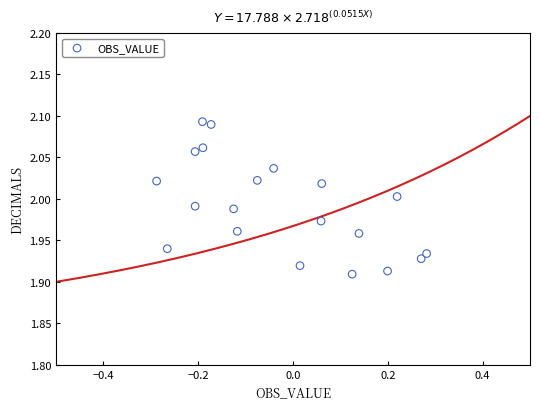

What is the range of X values (max minus min)?

0.6